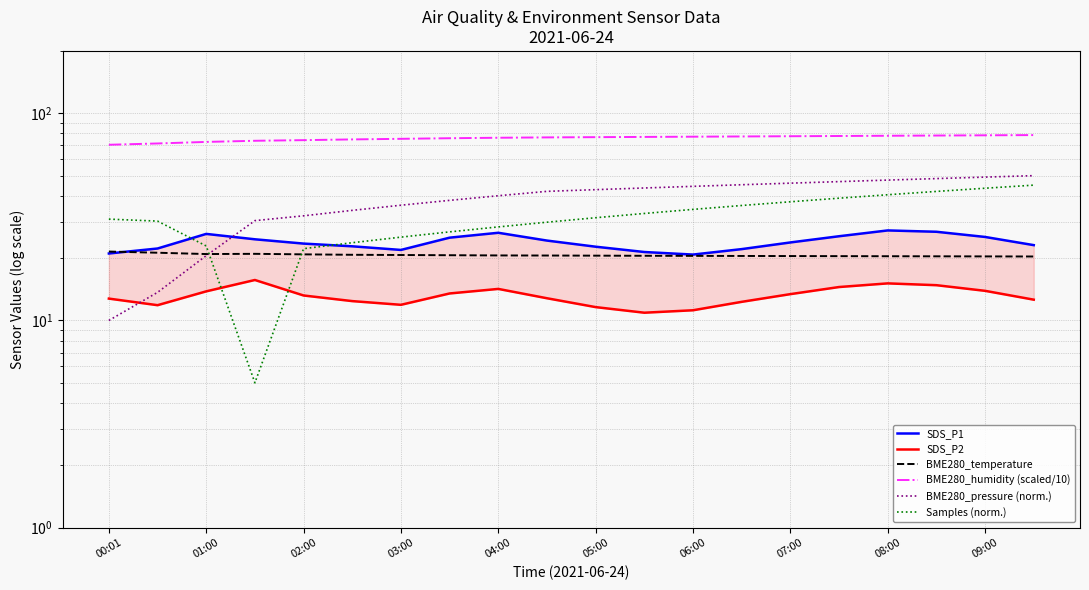

What is the minimum value for BME280_humidity (scaled/10)?

70.5